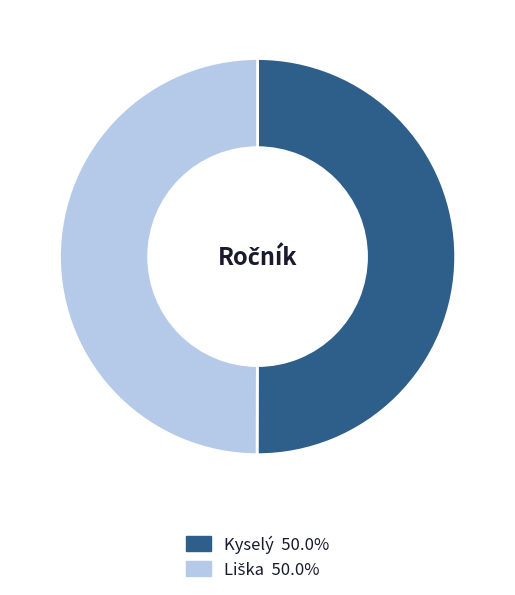

How many slices are in this pie chart?

2